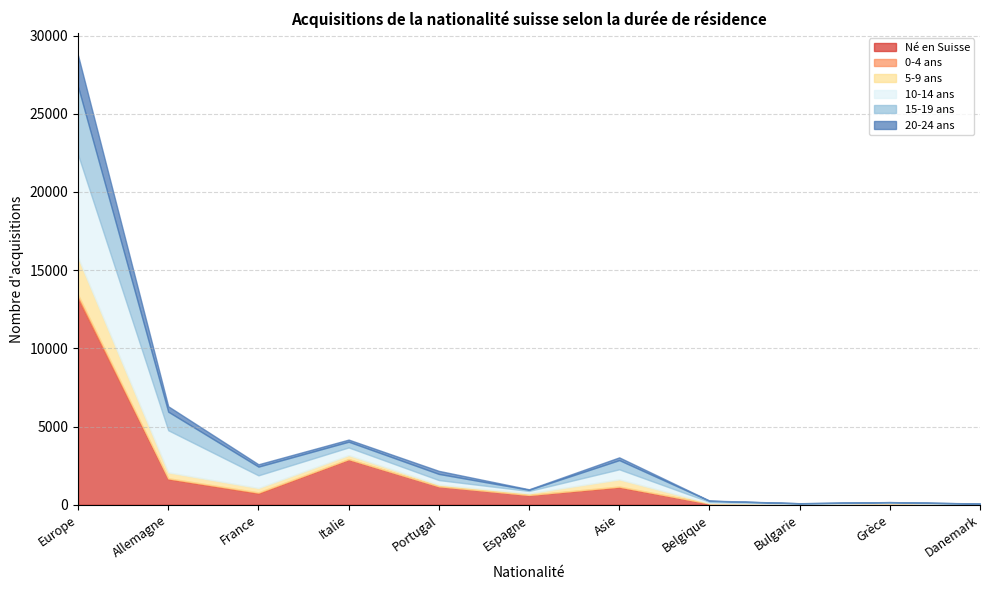

What is the value of the 10-14 ans point at the 10th from the left?

56